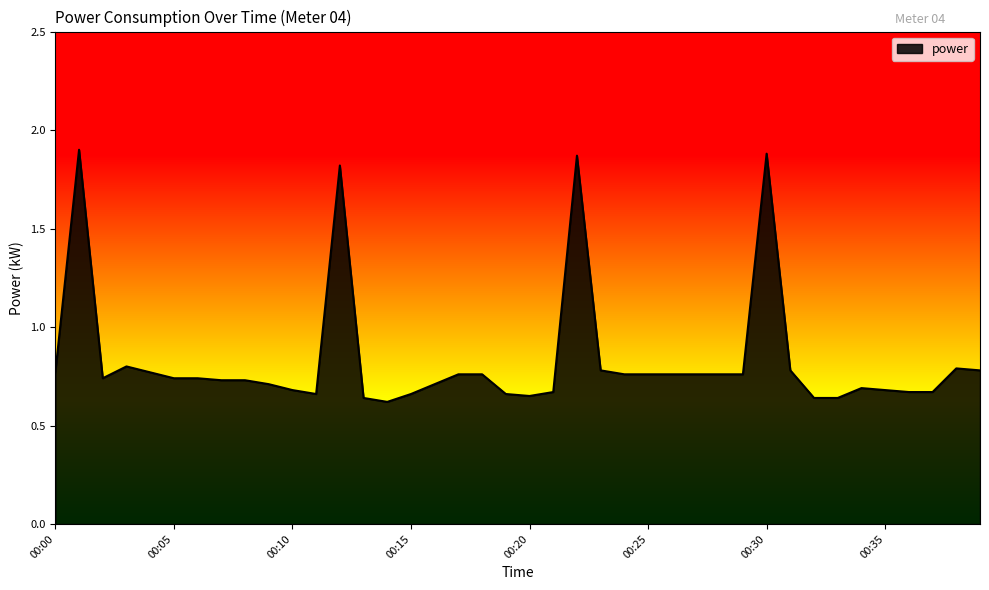

What is the difference between the maximum and minimum values?

1.3